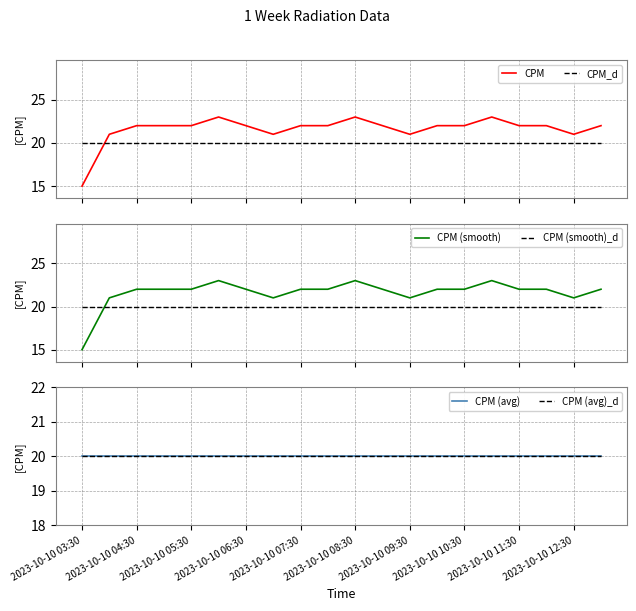

What is the highest value of the CPM series?

23